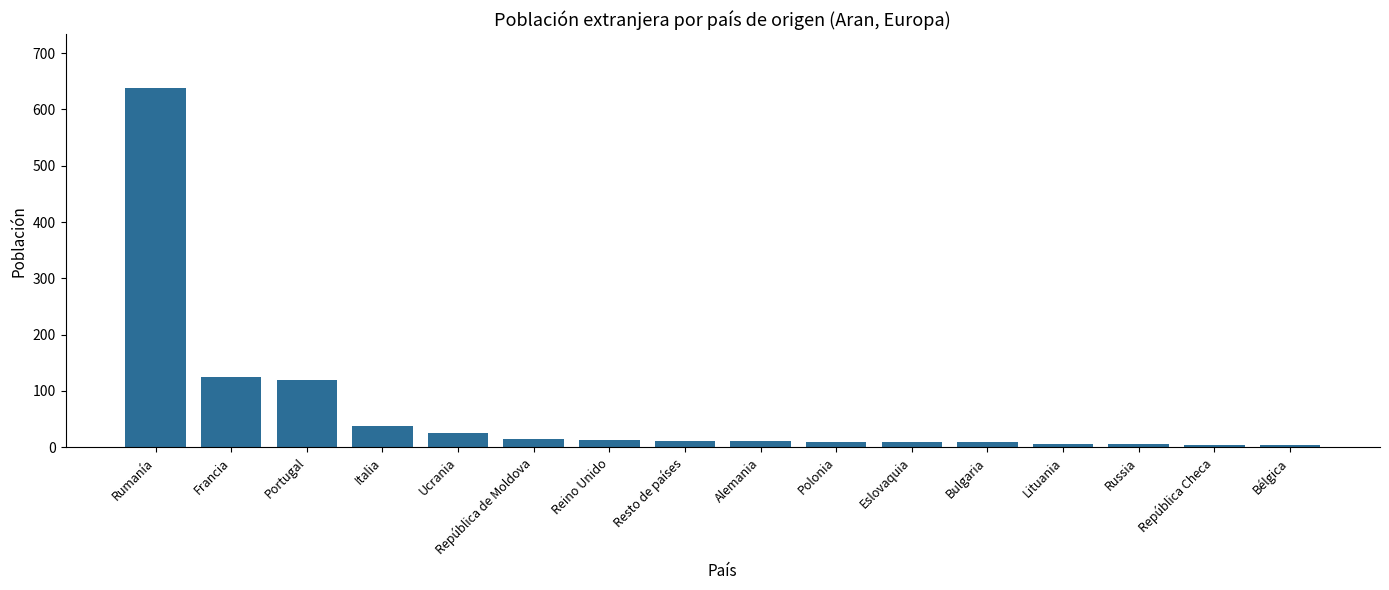

The chart shows a value of 962 at Rumanía. True or false?

False